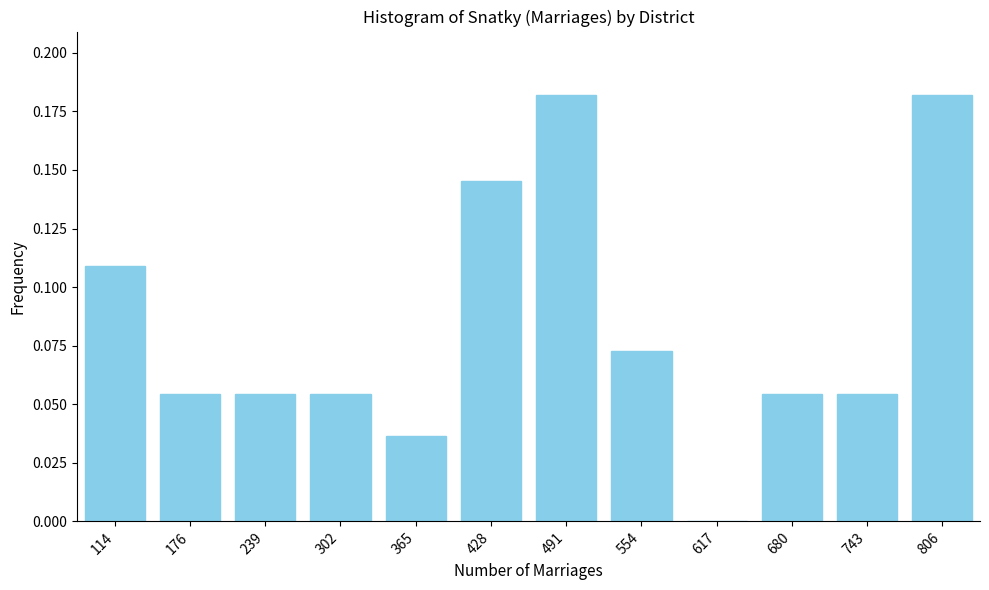

Which has a higher value, 554 or 680?

554